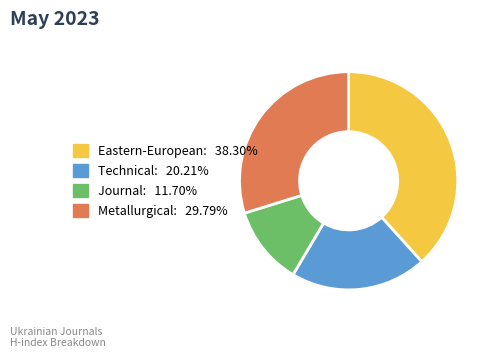

Does any single category account for the majority?

No